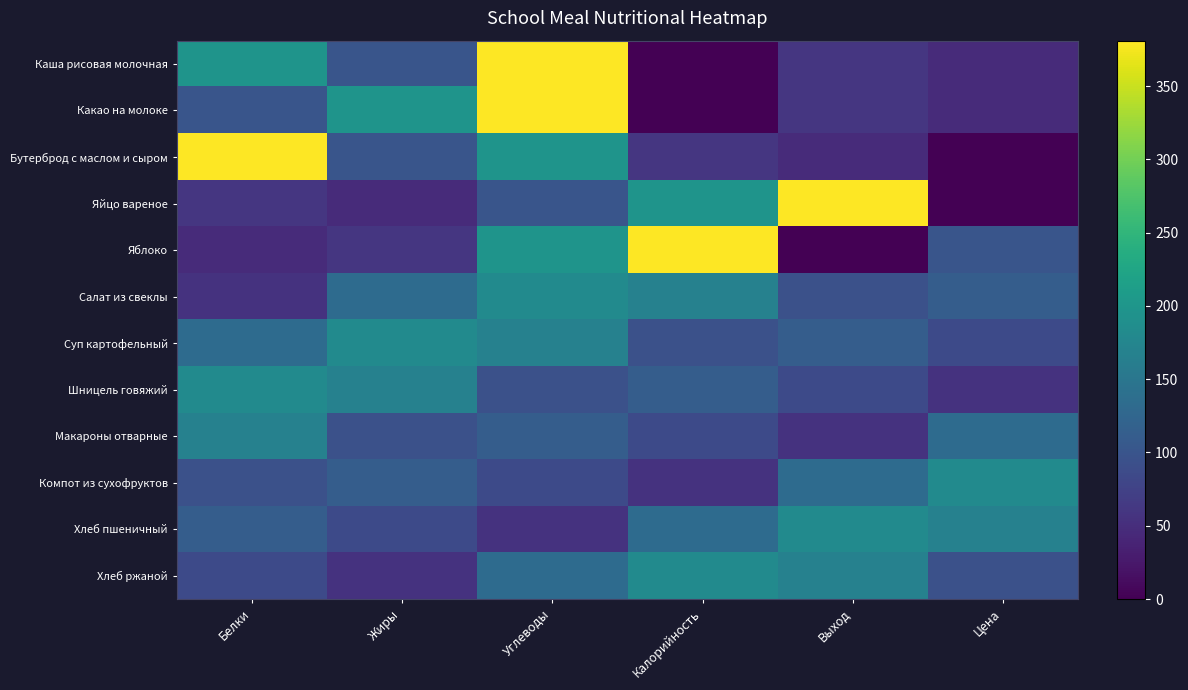

Between Цена and Выход, which is larger?

Выход